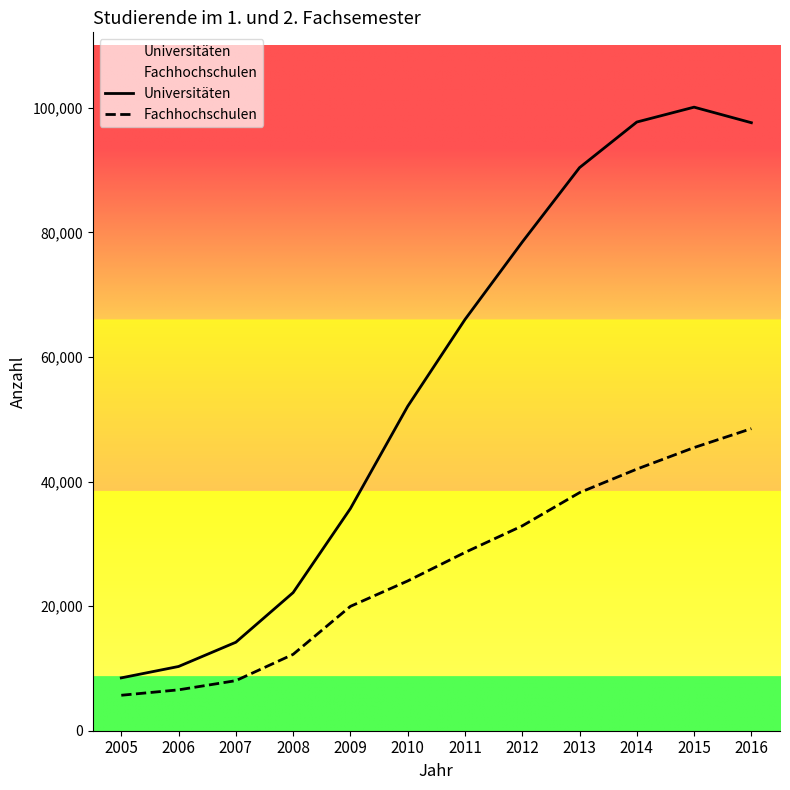

How many lines are shown in the chart?

2